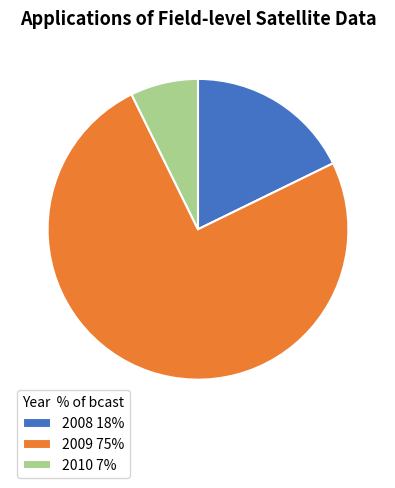

How many slices are in this pie chart?

3